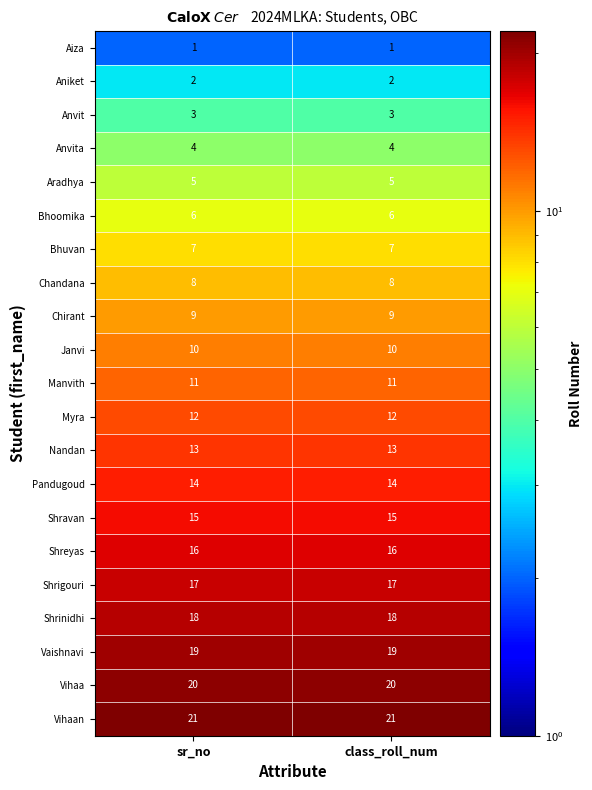

Rank the series by their maximum value, from highest to lowest.

Vihaan, Vihaa, Vaishnavi, Shrinidhi, Shrigouri, Shreyas, Shravan, Pandugoud, Nandan, Myra, Manvith, Janvi, Chirant, Chandana, Bhuvan, Bhoomika, Aradhya, Anvita, Anvit, Aniket, Aiza